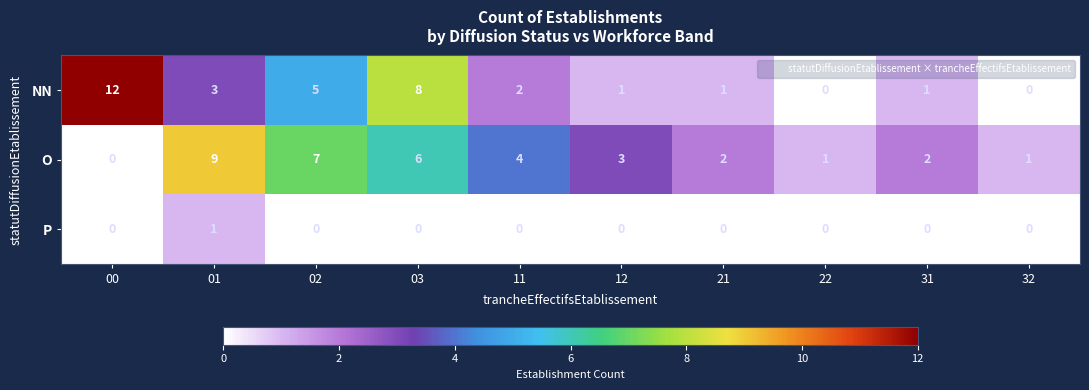

Reading left to right, what are all the values shown in this chart?

NN: 00=12	01=3	02=5	03=8	11=2	12=1	21=1	22=0	31=1	32=0
O: 00=0	01=9	02=7	03=6	11=4	12=3	21=2	22=1	31=2	32=1
P: 00=0	01=1	02=0	03=0	11=0	12=0	21=0	22=0	31=0	32=0